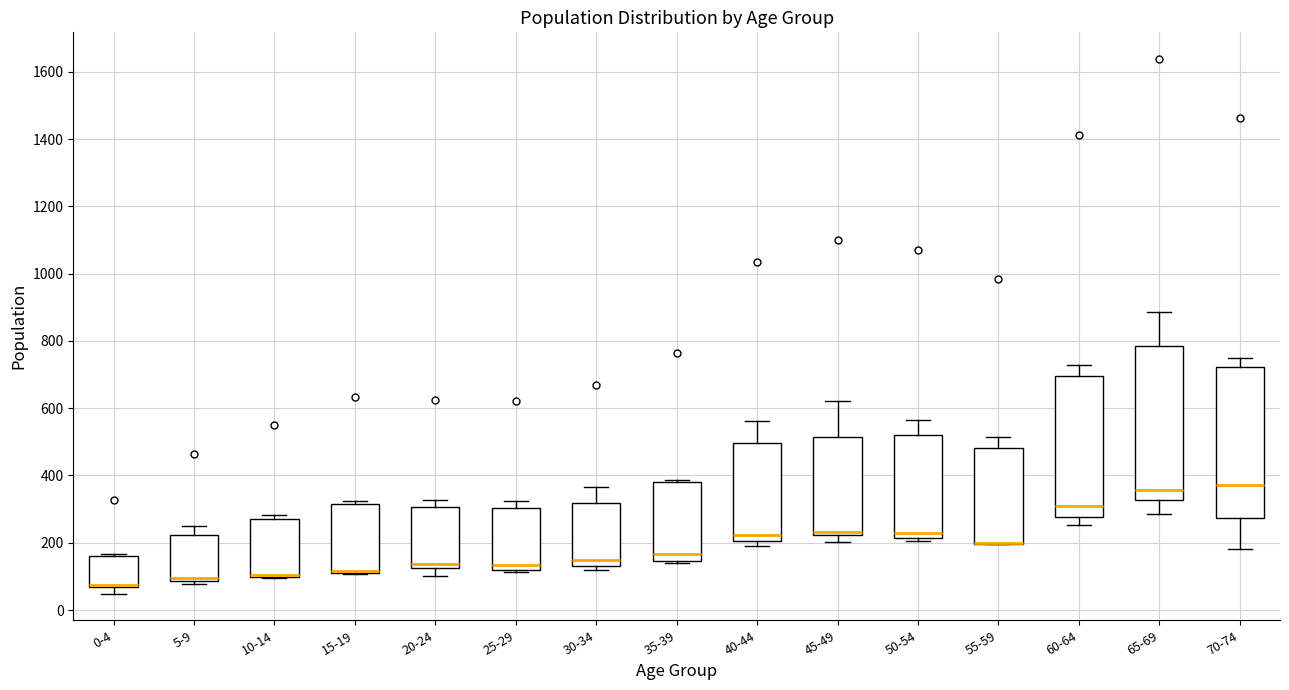

Where is the upper edge of the box for 15-19 on the y-axis? The values are not printed on the chart, so give them approximately, as read against the axis.

320